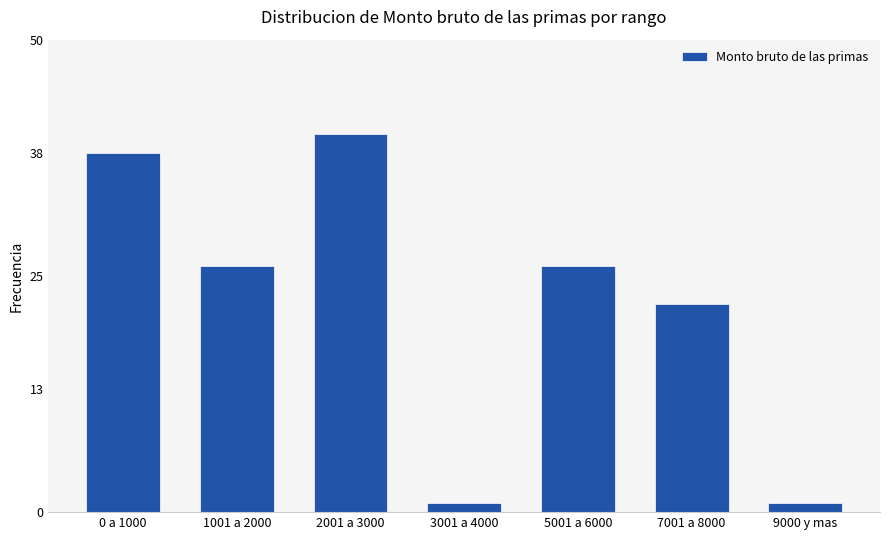

Reading left to right, what are all the values shown in this chart?

38	26	40	1	26	22	1